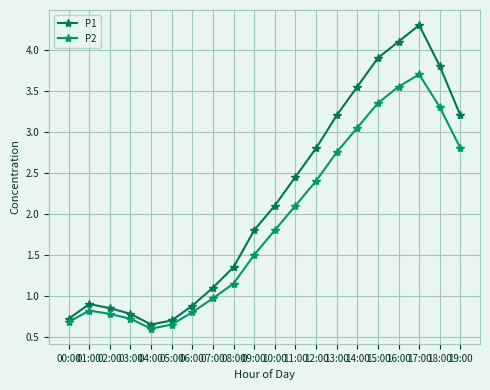

The value of P1 at 09:00 is 0.8. True or false?

False